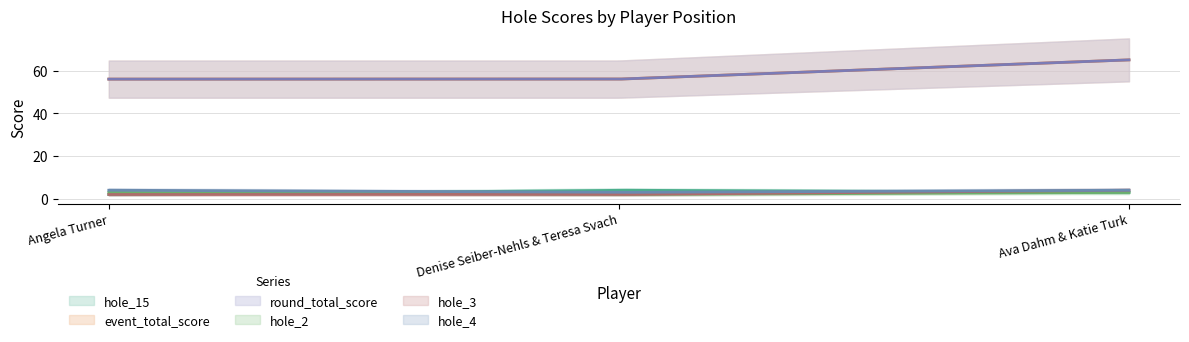

Does the chart display data point markers on the line(s)?

No